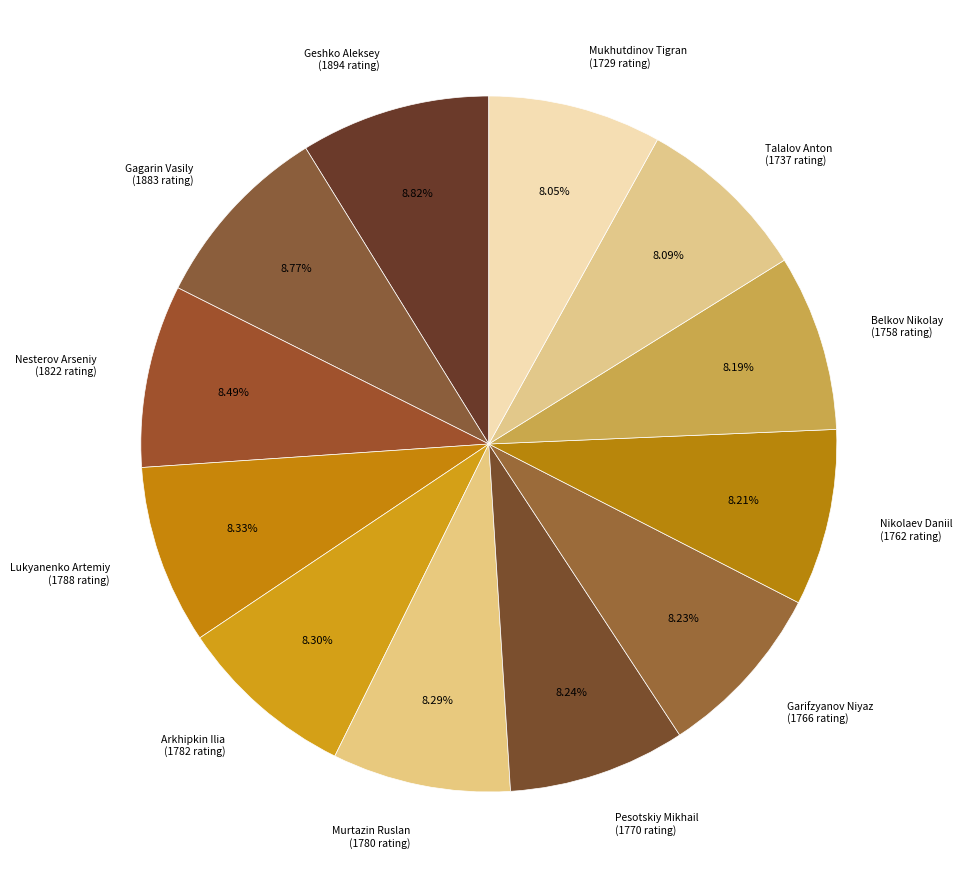

Is it true that Belkov Nikolay is 8% of the pie?

True